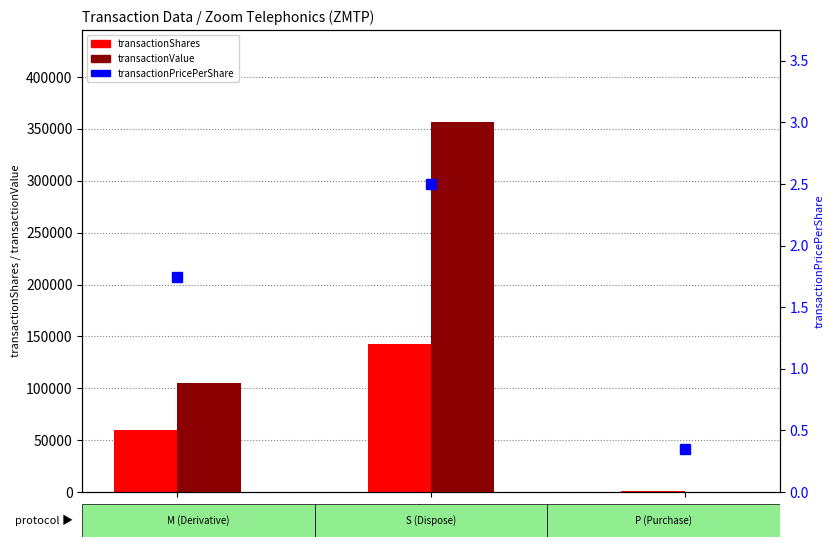

How many groups of bars are there?

3